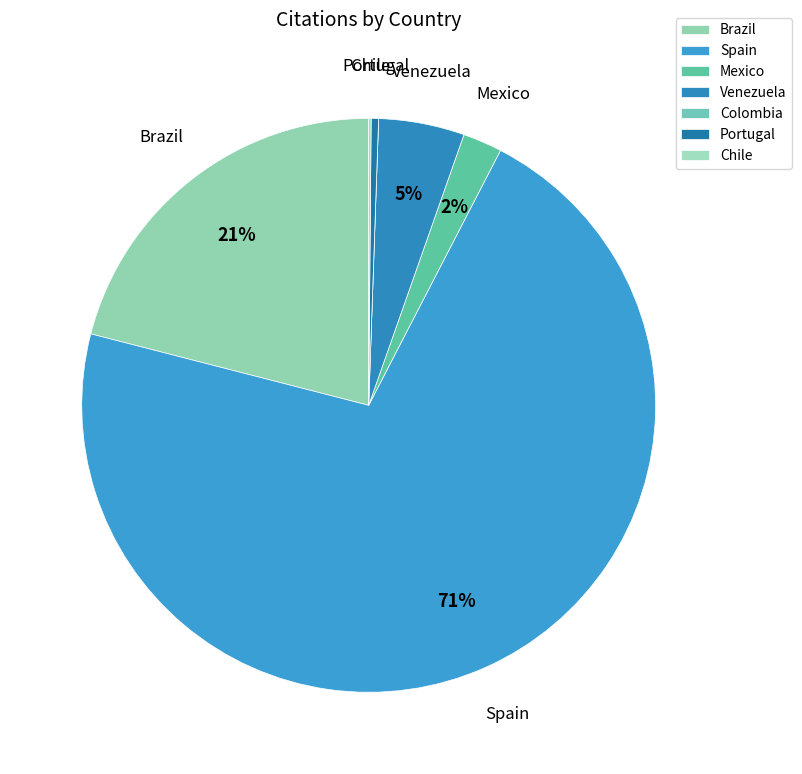

To the nearest percent, what portion does Mexico represent?

2%